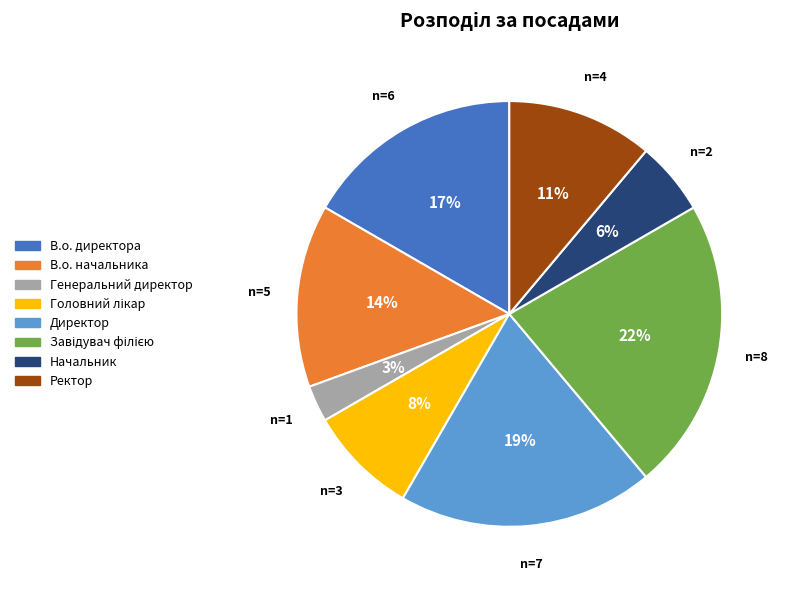

How many slices are in this pie chart?

8